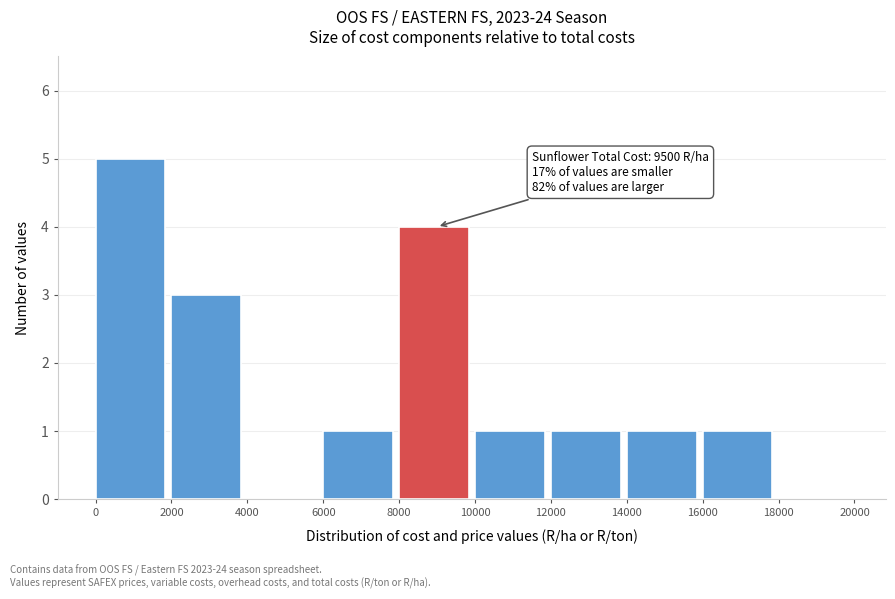

Over which range of the x-axis is the bar tallest?

0 to 2000